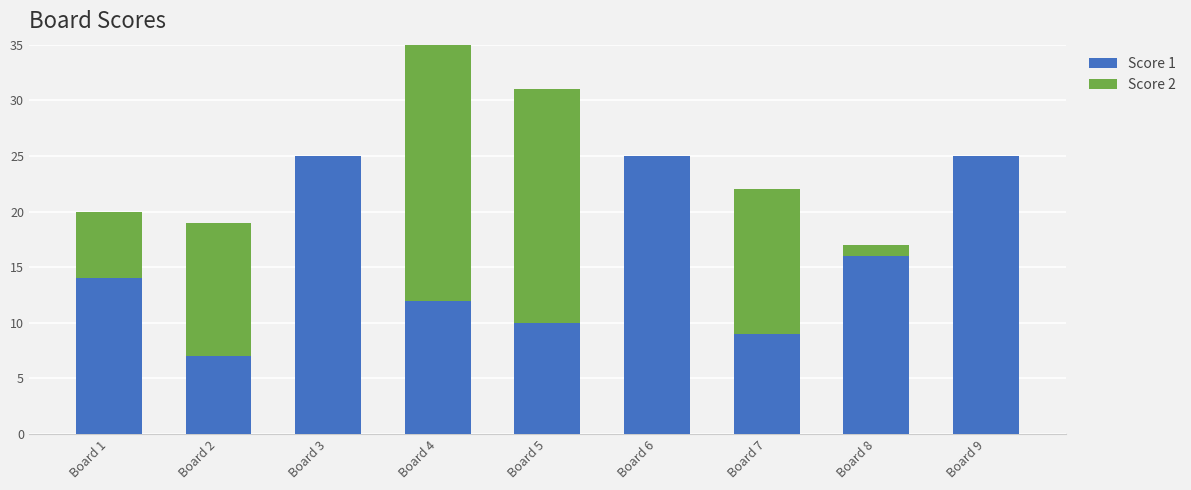

True or false: Score 1 has a value of 22 at Board 1.

False